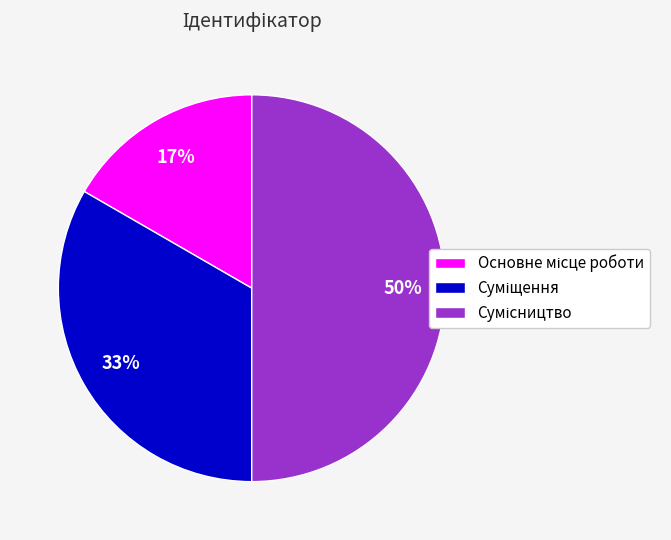

To the nearest percent, what is the difference between the largest and smallest slice percentages?

33%